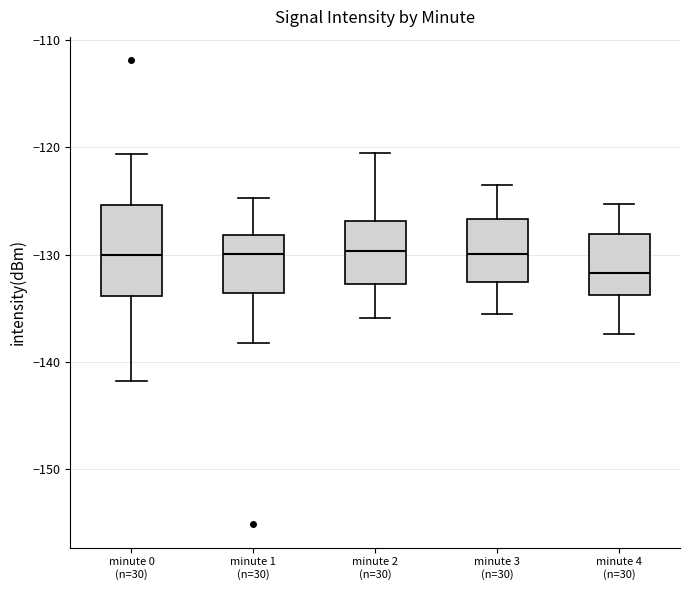

Reading left to right, transcribe this box plot: for each box, give where its median line is, the range the box spans, and where its two whiskers end, as read against the y-axis. The values are not printed on the chart, so give them approximately, as read against the axis.

minute 0 (n=30): median -130, box -134 to -125, whiskers -142 to -121
minute 1 (n=30): median -130, box -134 to -128, whiskers -138 to -125
minute 2 (n=30): median -130, box -133 to -127, whiskers -136 to -120
minute 3 (n=30): median -130, box -133 to -127, whiskers -135 to -123
minute 4 (n=30): median -132, box -134 to -128, whiskers -137 to -125